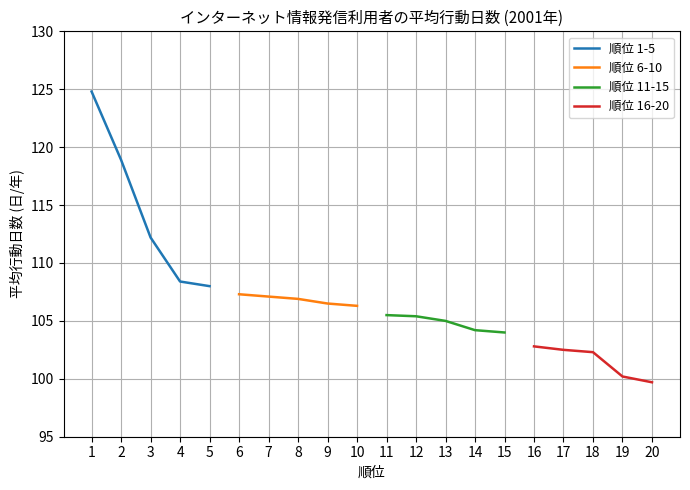

Is this an area chart (filled region under the line)?

No